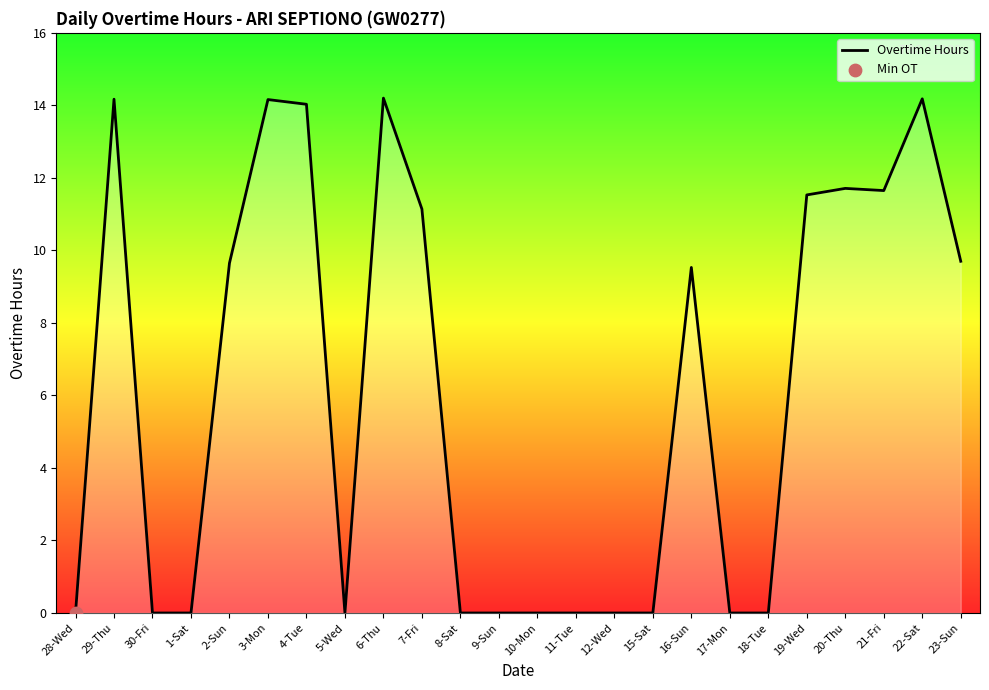

Between 20-Thu and 23-Sun, which is larger?

20-Thu